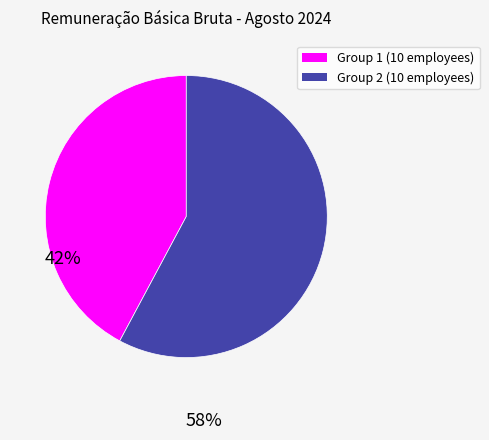

Is there a majority slice in this chart?

Yes